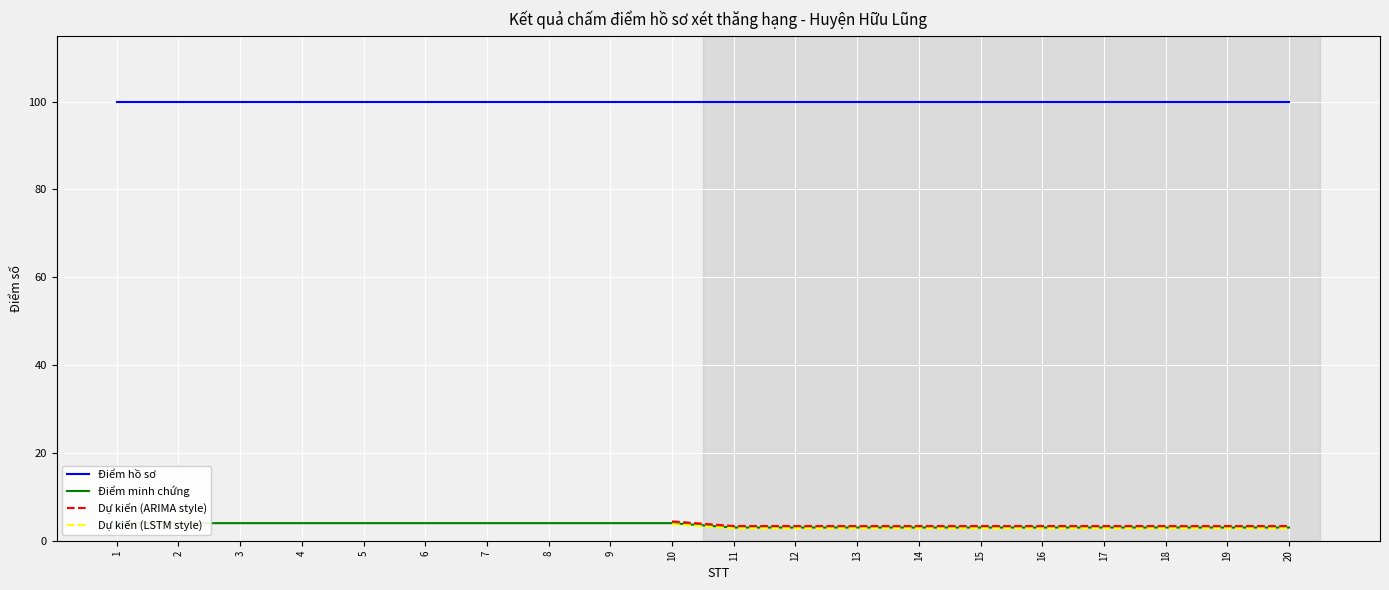

True or false: Dự kiến (ARIMA style) has a value of 3.4 at 16.

True